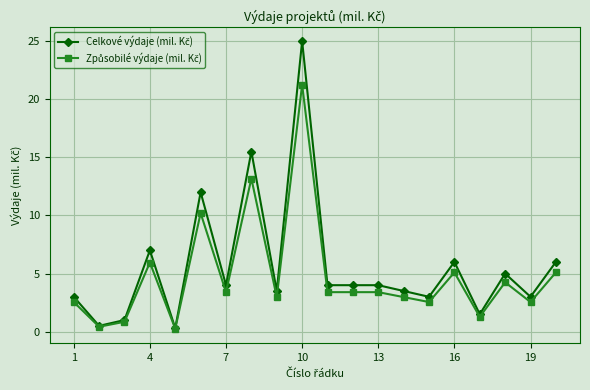

Which category has the highest value across all series?

10